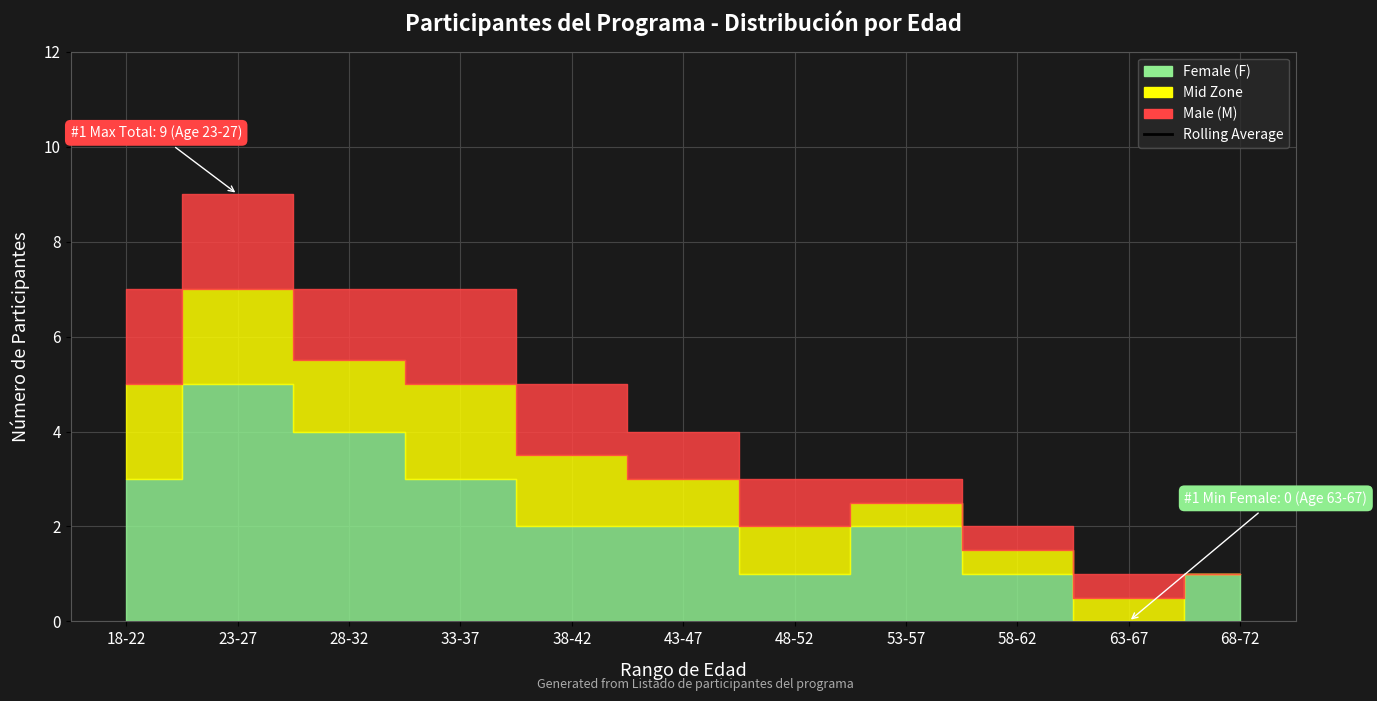

True or false: the data shows 40 at 28-32.

False